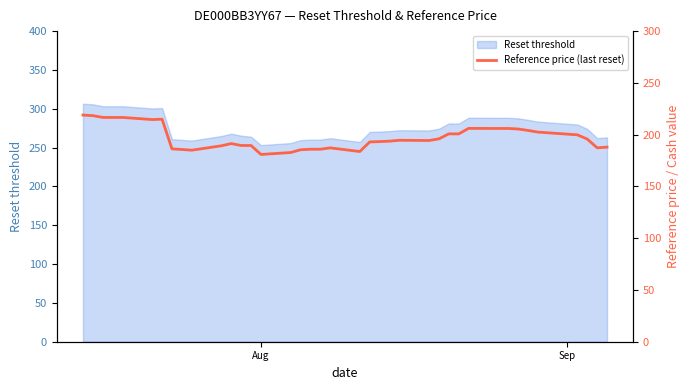

What is the maximum value for Reset threshold?

306.5